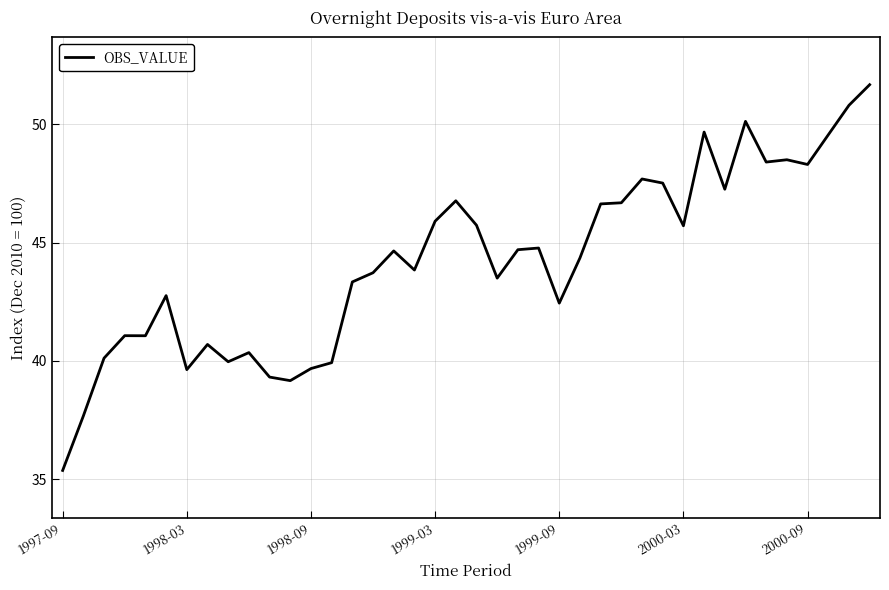

What is the greatest value displayed?

51.7